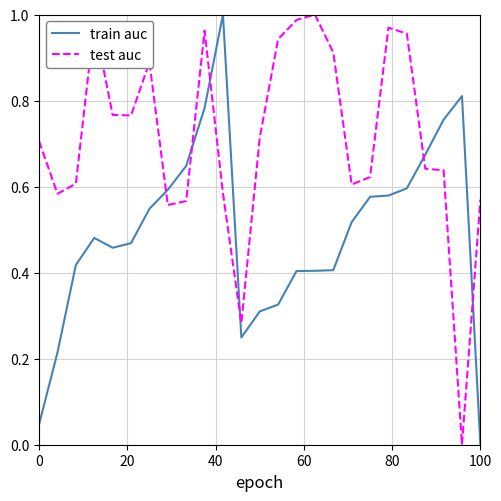

True or false: test auc and train auc intersect in this chart.

True